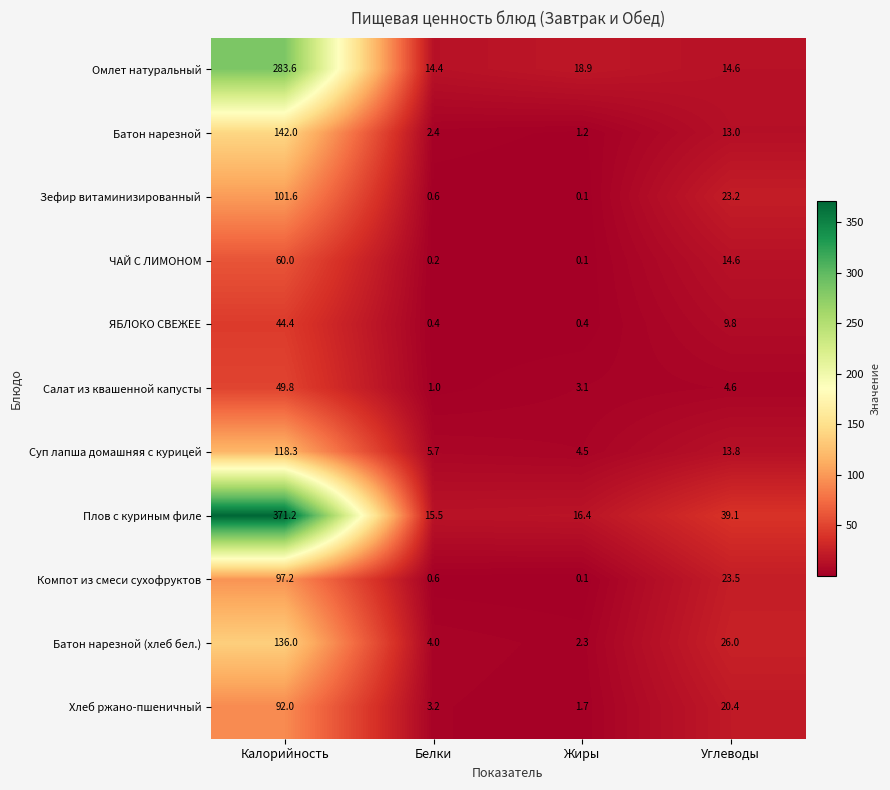

What is the difference between the maximum and second lowest values in the Компот из смеси сухофруктов series?

96.6